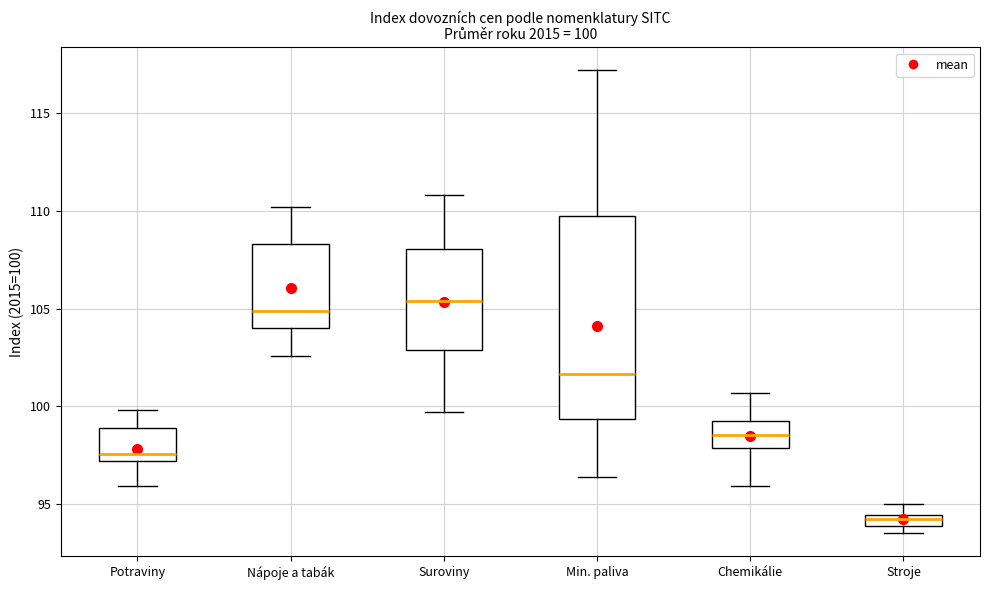

Comparing the boxes themselves (not the whiskers), which one is the tallest?

Min. paliva